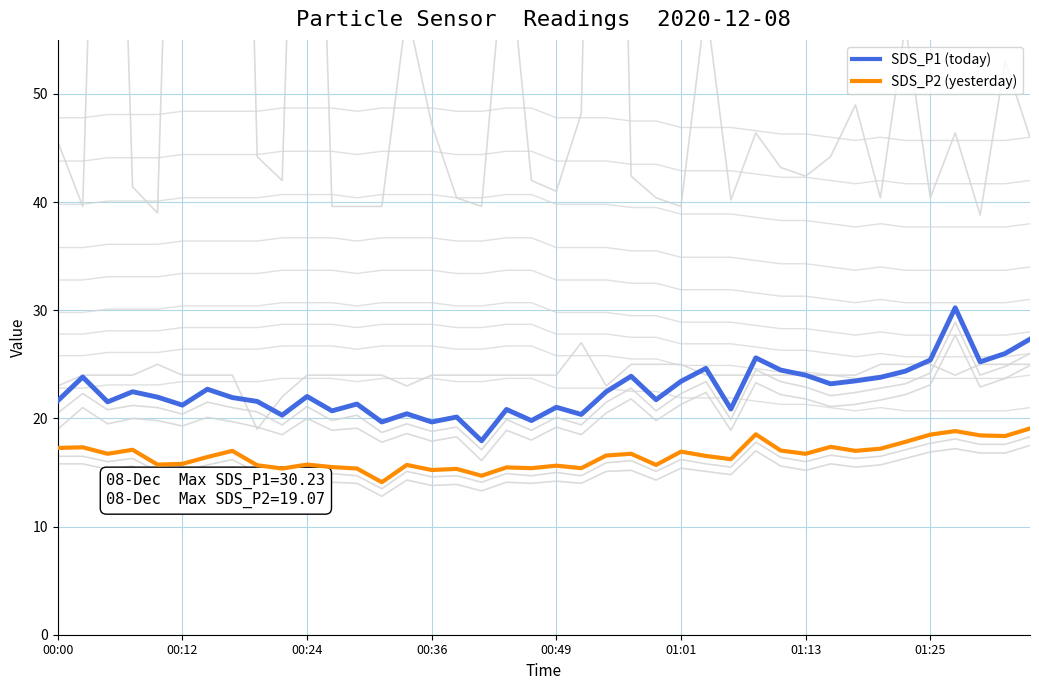

List the series in order of their overall mean, highest first.

SDS_P1 (today), SDS_P2 (yesterday)